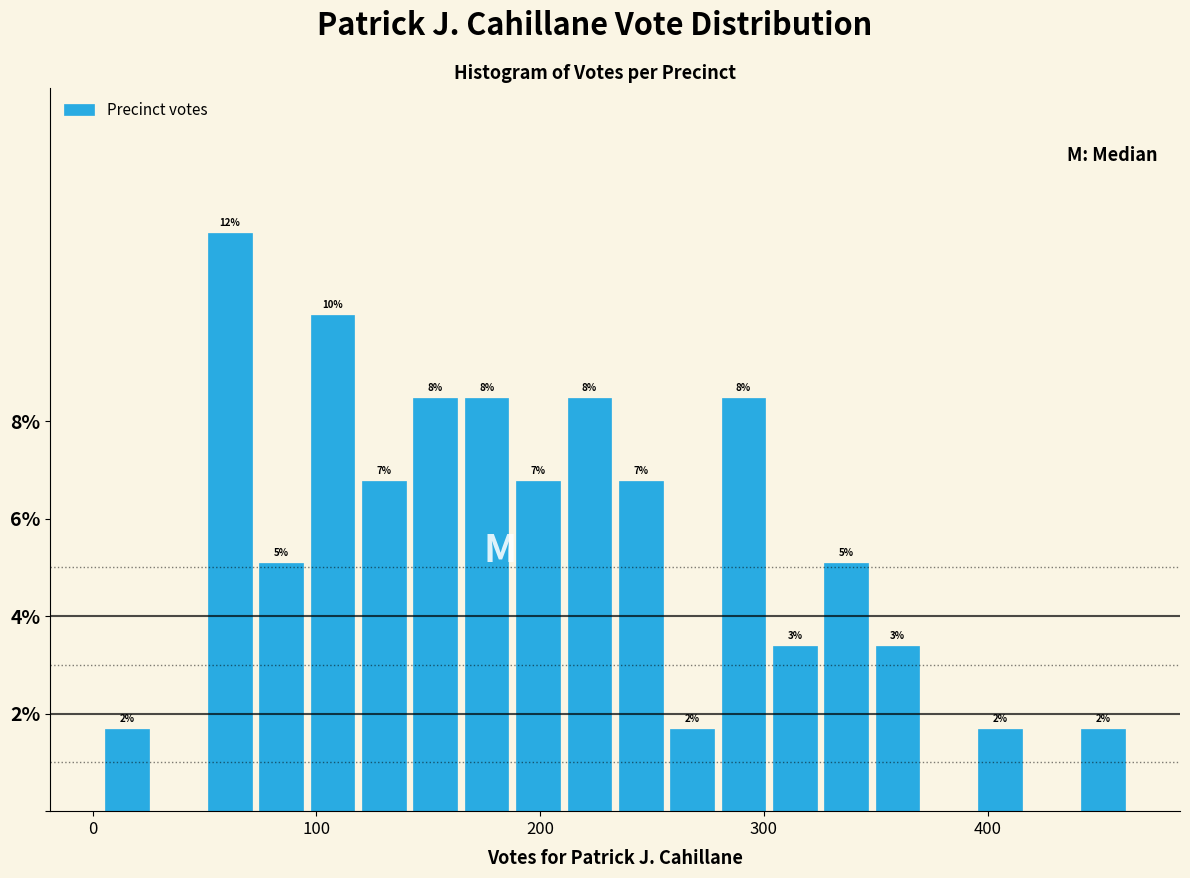

Read against the x-axis, roughly where is the centre of the tallest bar?

60